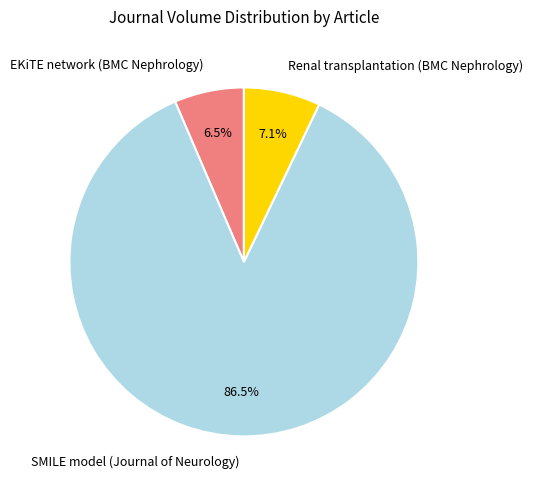

True or false: Renal transplantation (BMC Nephrology) accounts for 7% of the total.

True